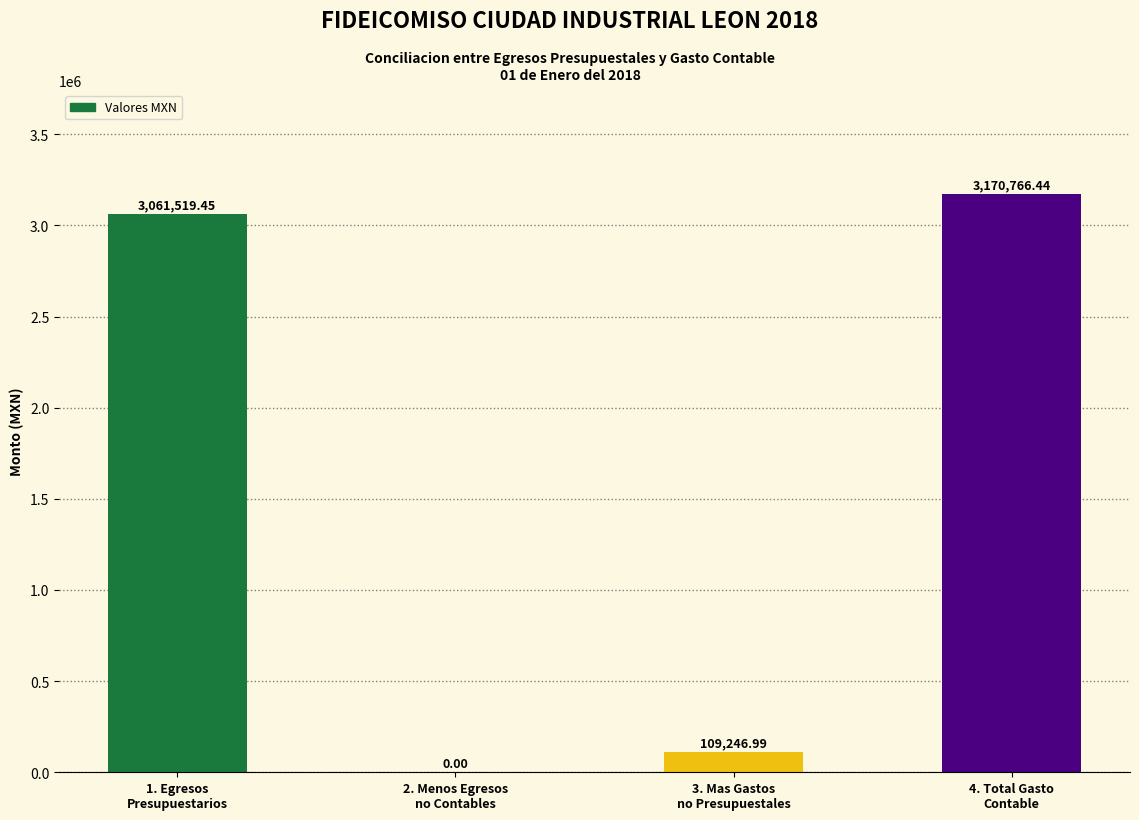

Are the bars grouped side by side (vs. stacked)?

No